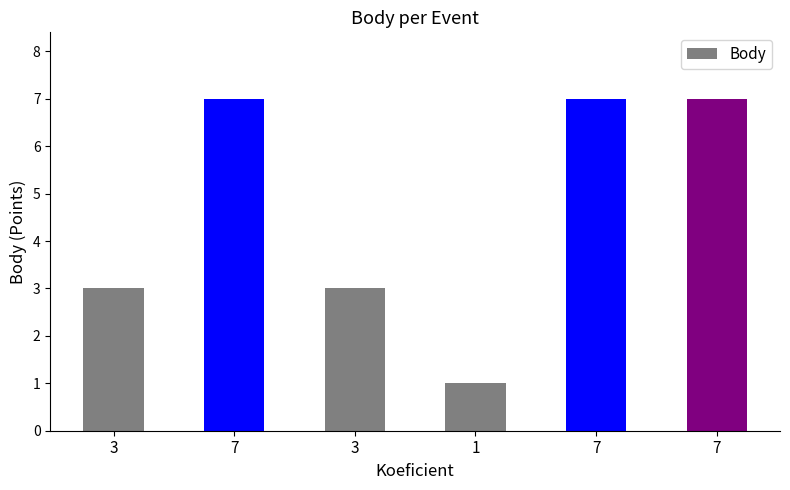

At which label is the value closest to 4?

3